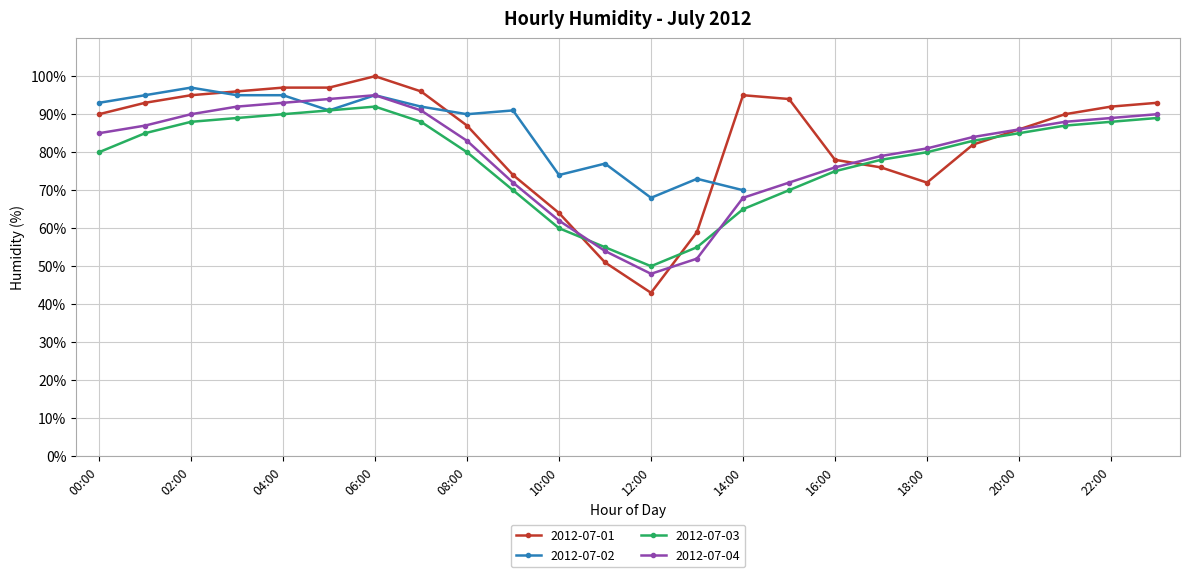

At which category does 2012-07-01 reach its first local peak?

06:00